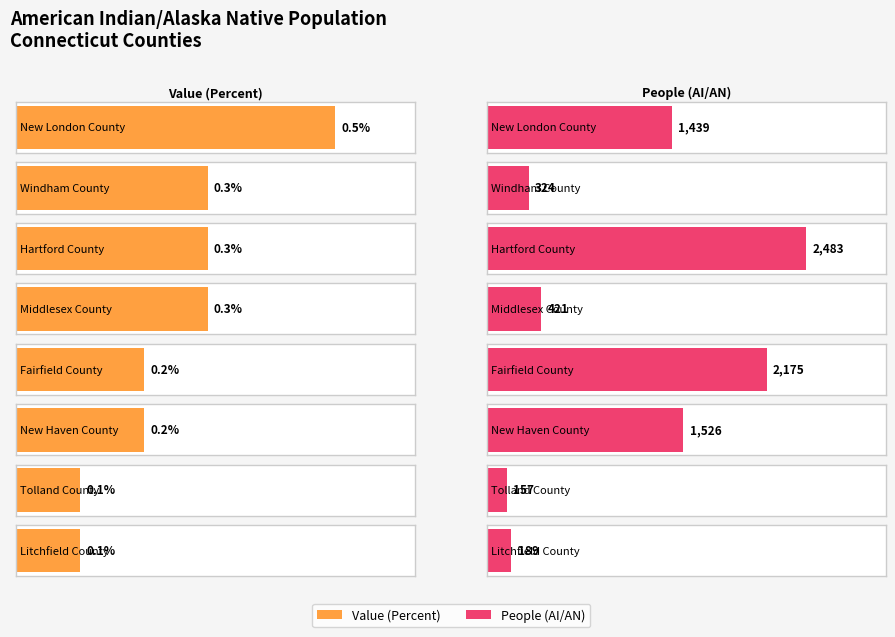

True or false: People (AI/AN) has a value of 189.0 at Litchfield County.

True